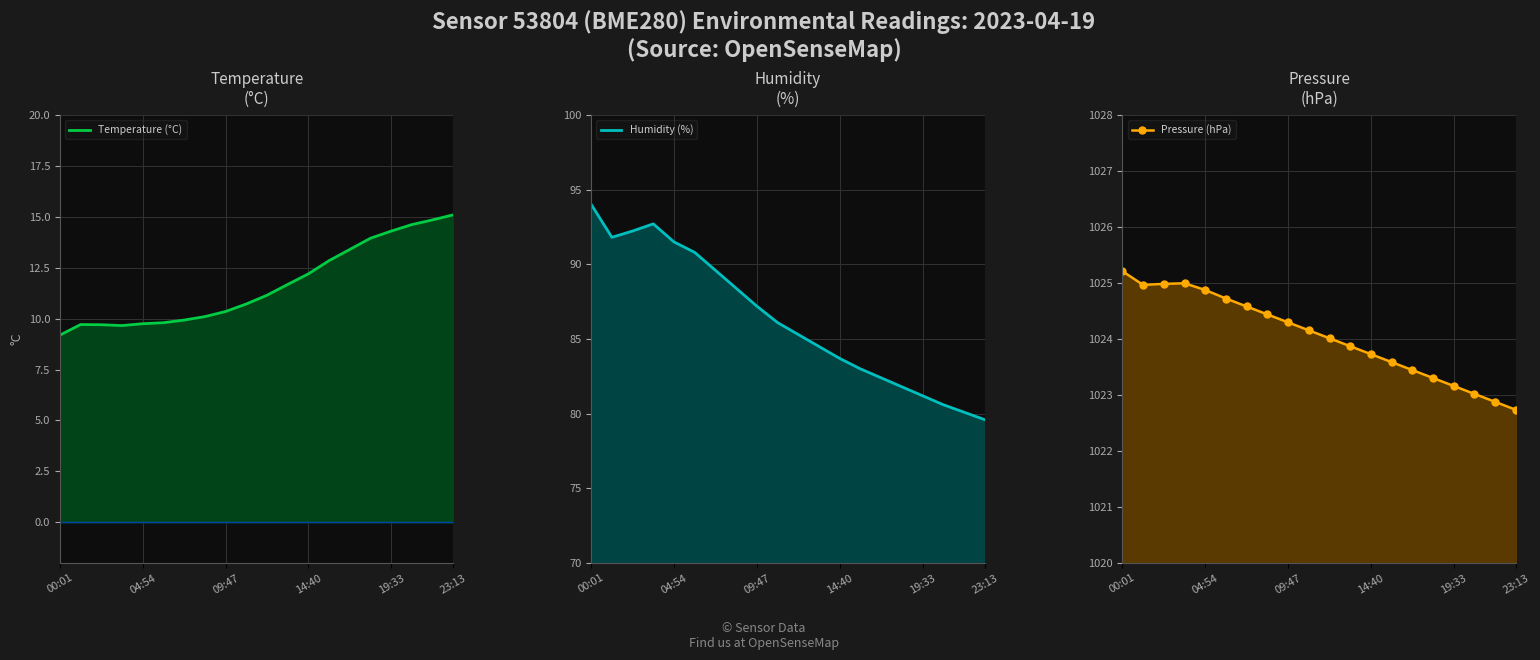

Where is the first local maximum for Temperature (°C)?

04:54